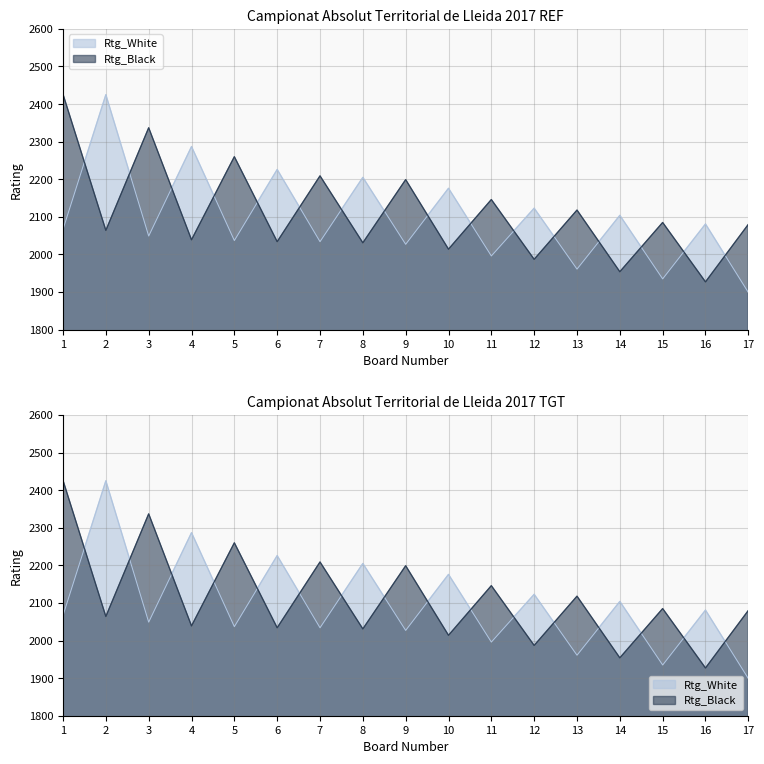

What is the approximate value of Rtg_Black at 1, to the nearest 5?

2425